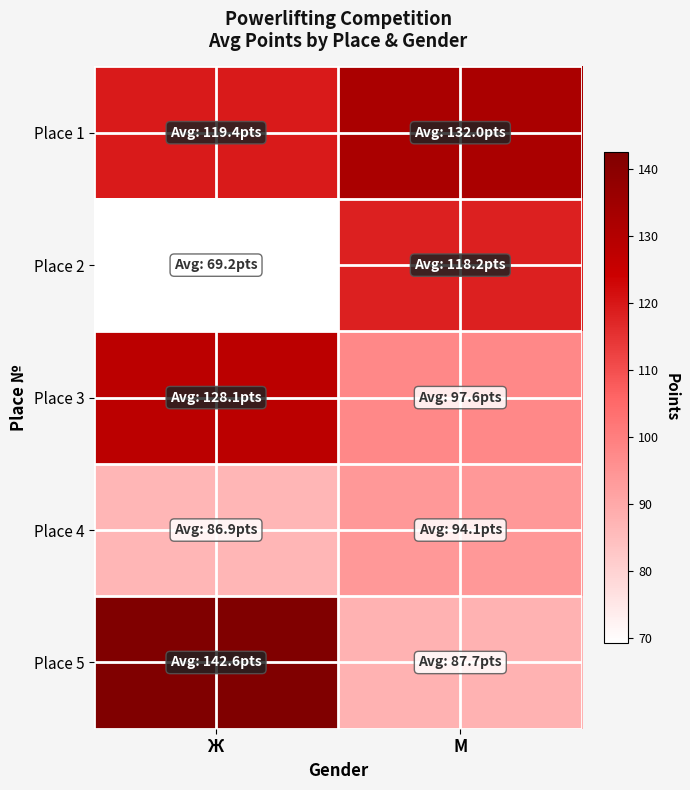

Which series has the largest total across all categories?

Place 1